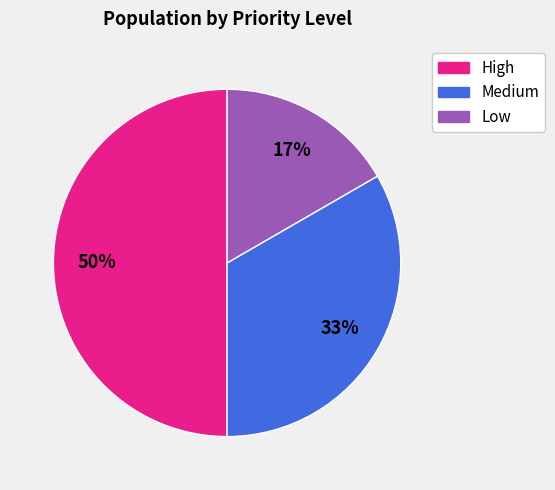

Does Low account for over 50% of the chart?

No